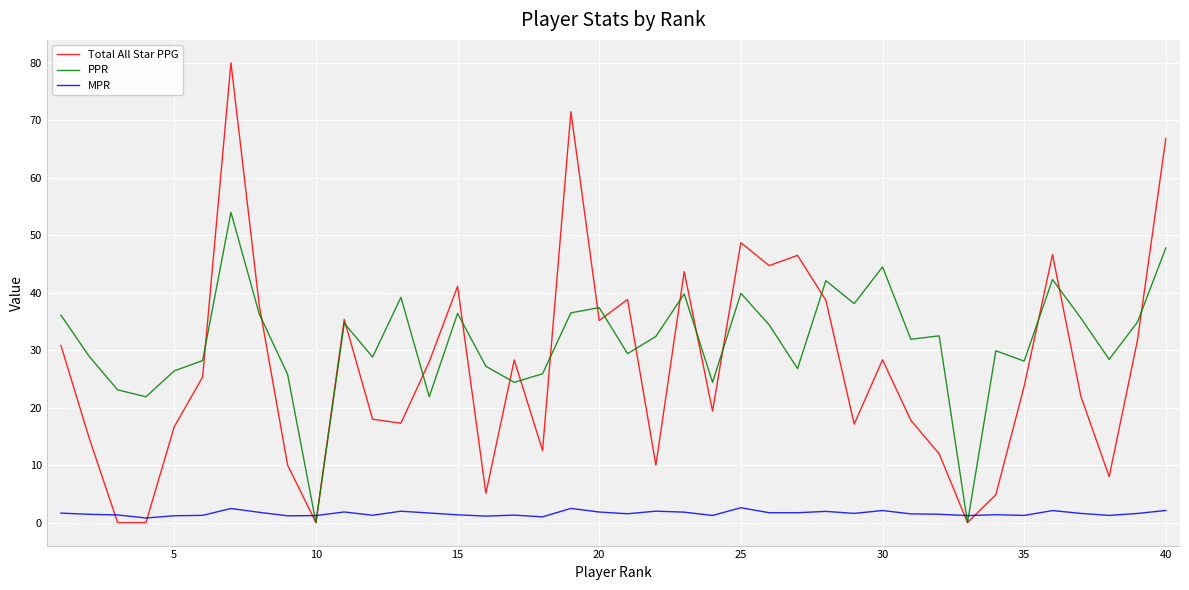

Which series has the largest total across all categories?

PPR